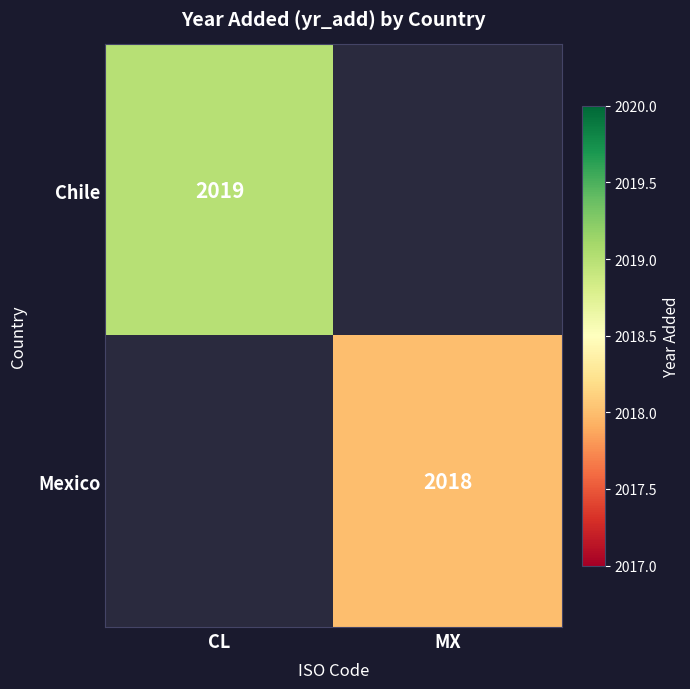

What is the maximum value shown in the chart?

2019.0